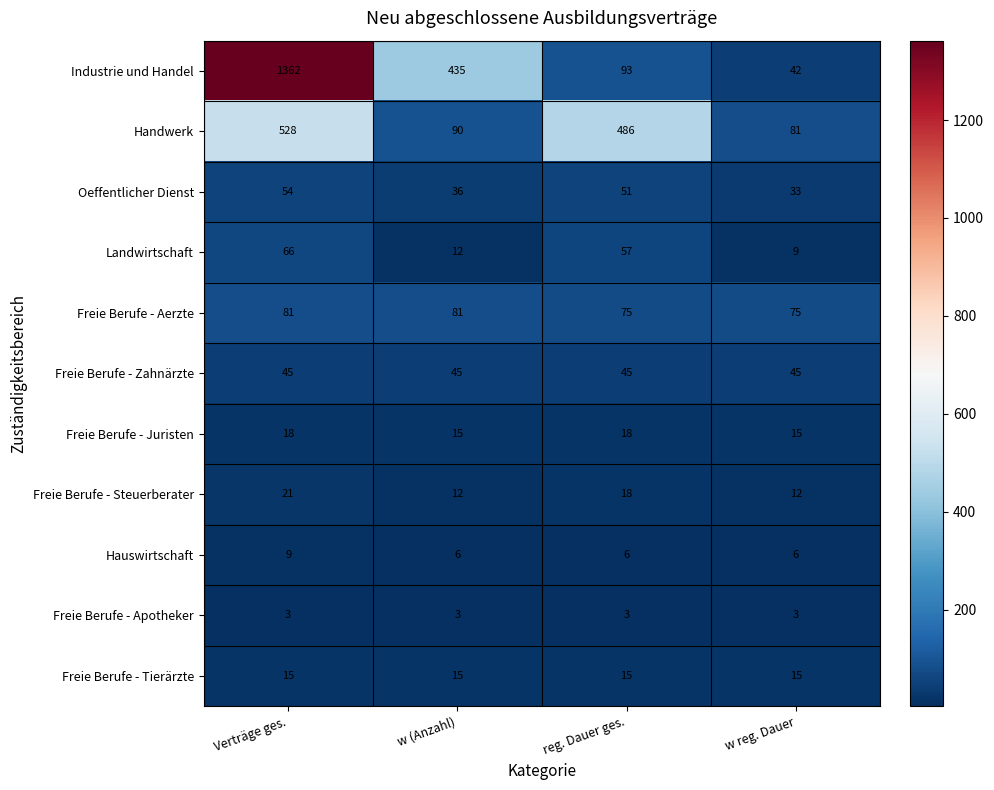

What is the lowest value of the Freie Berufe - Apotheker series?

3